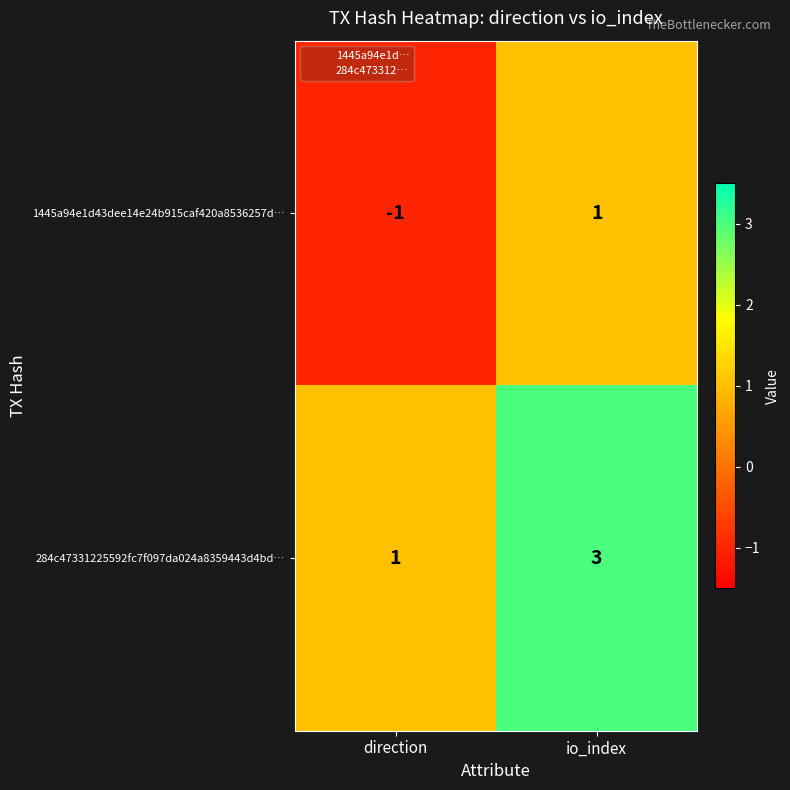

Which category has the lowest value across all series?

direction